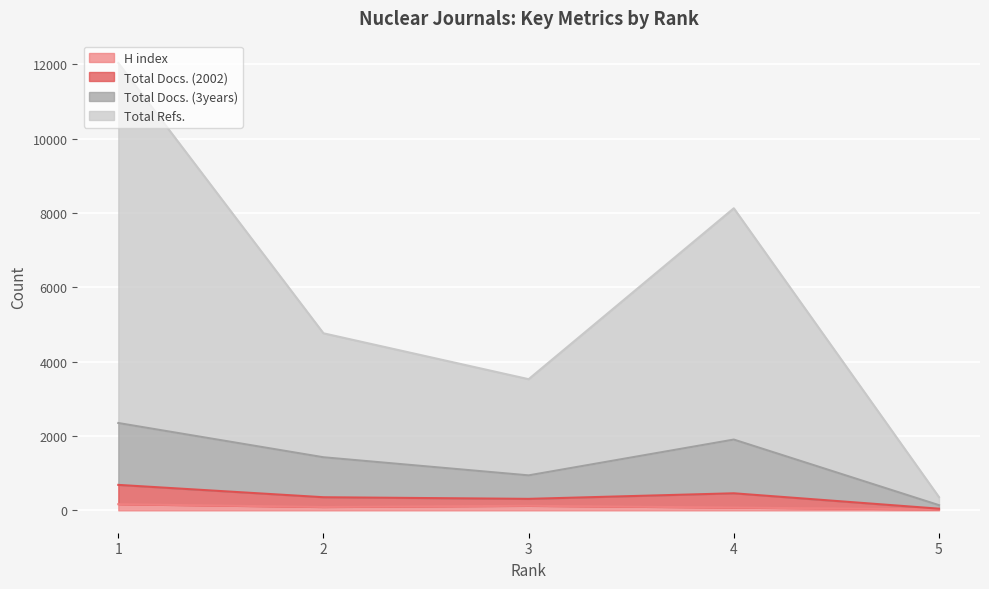

What is the average value of the H index series?

96